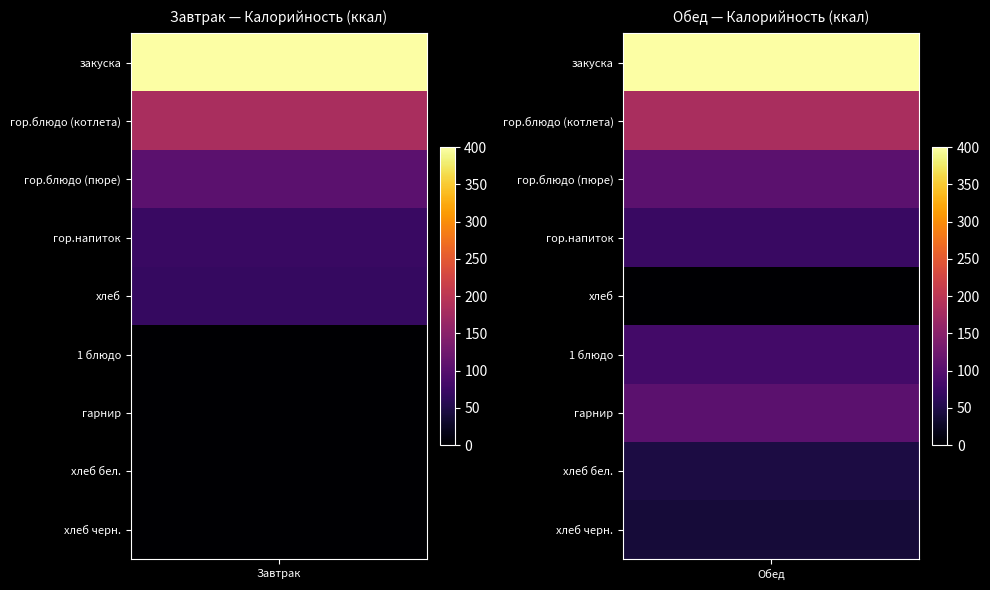

Between закуска and гор.напиток, which series saw the biggest shift?

Завтрак